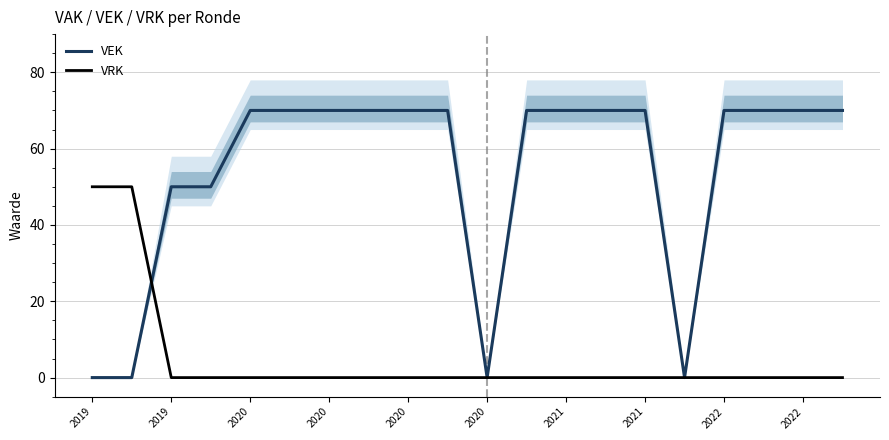

After their last crossing, which series has the higher values: VRK or VEK?

VEK